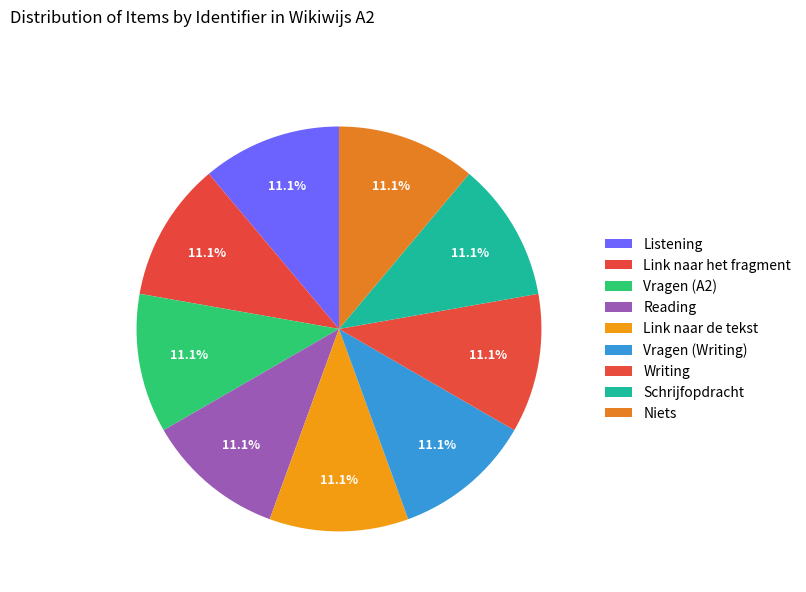

To the nearest percent, what percentage of the pie is Vragen (Writing)?

11%